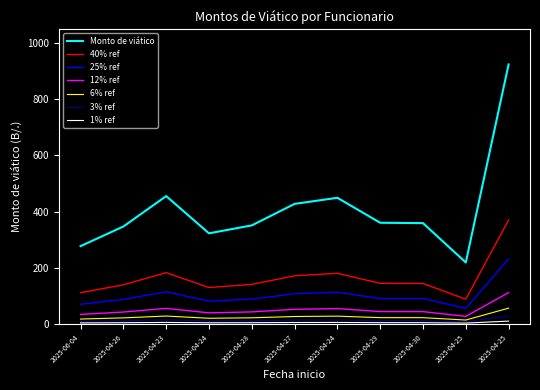

How many lines are shown in the chart?

7